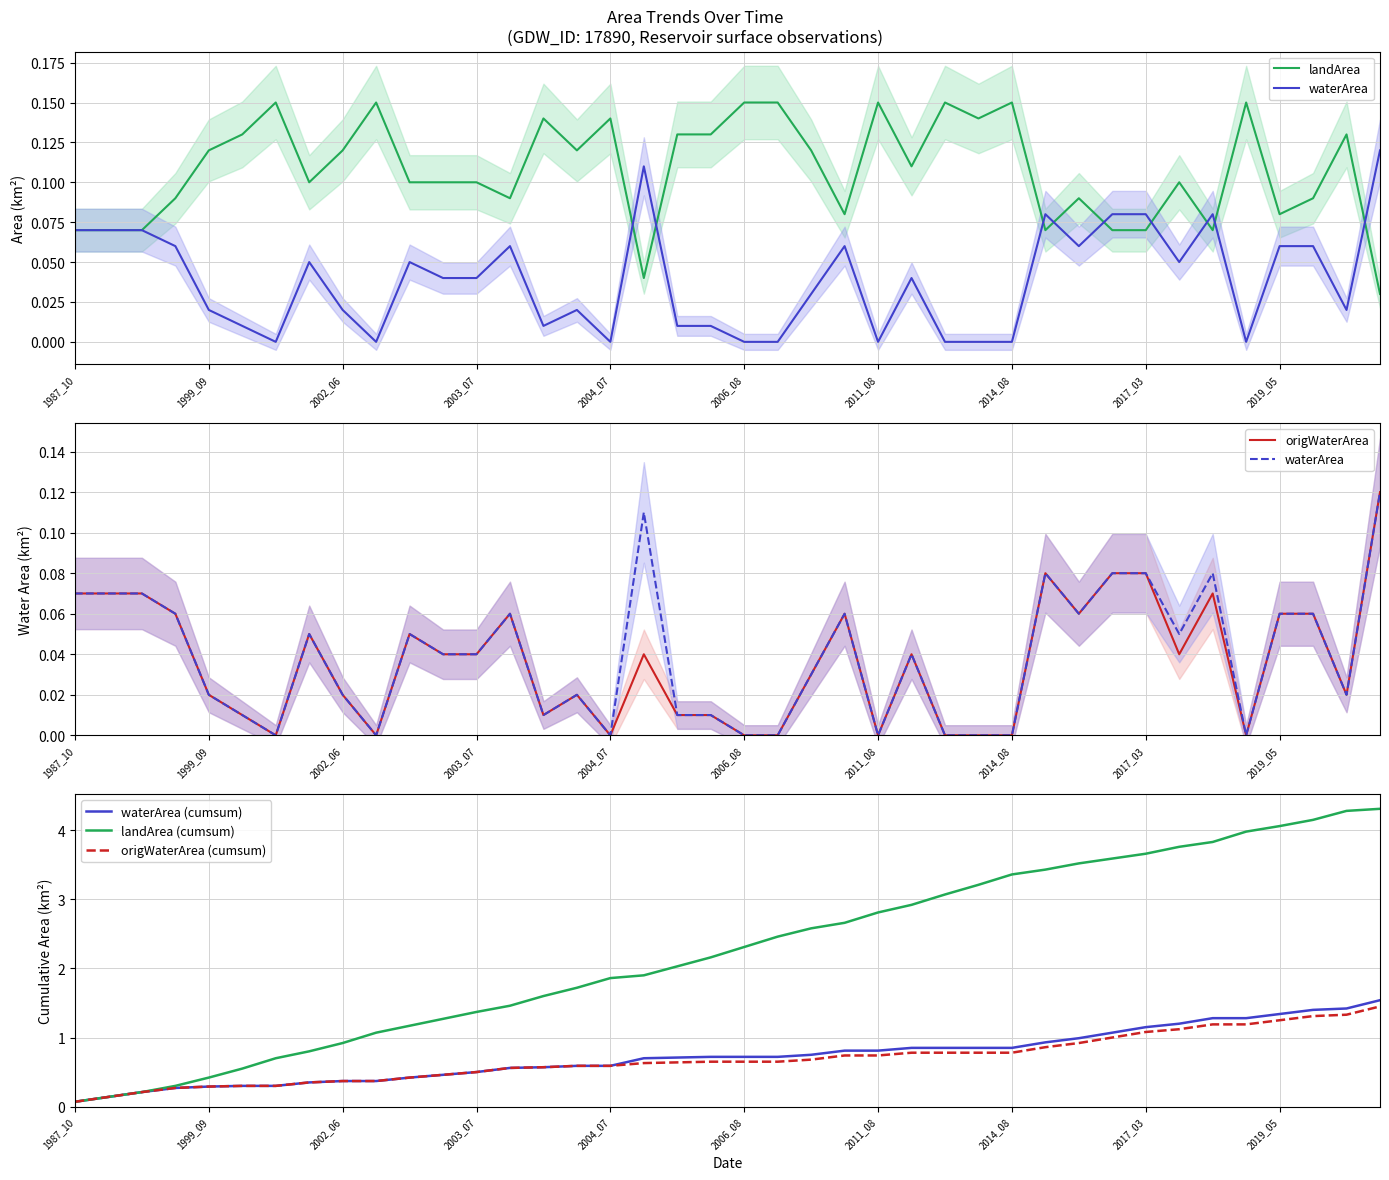

At which category is the sum across all series the highest?

39